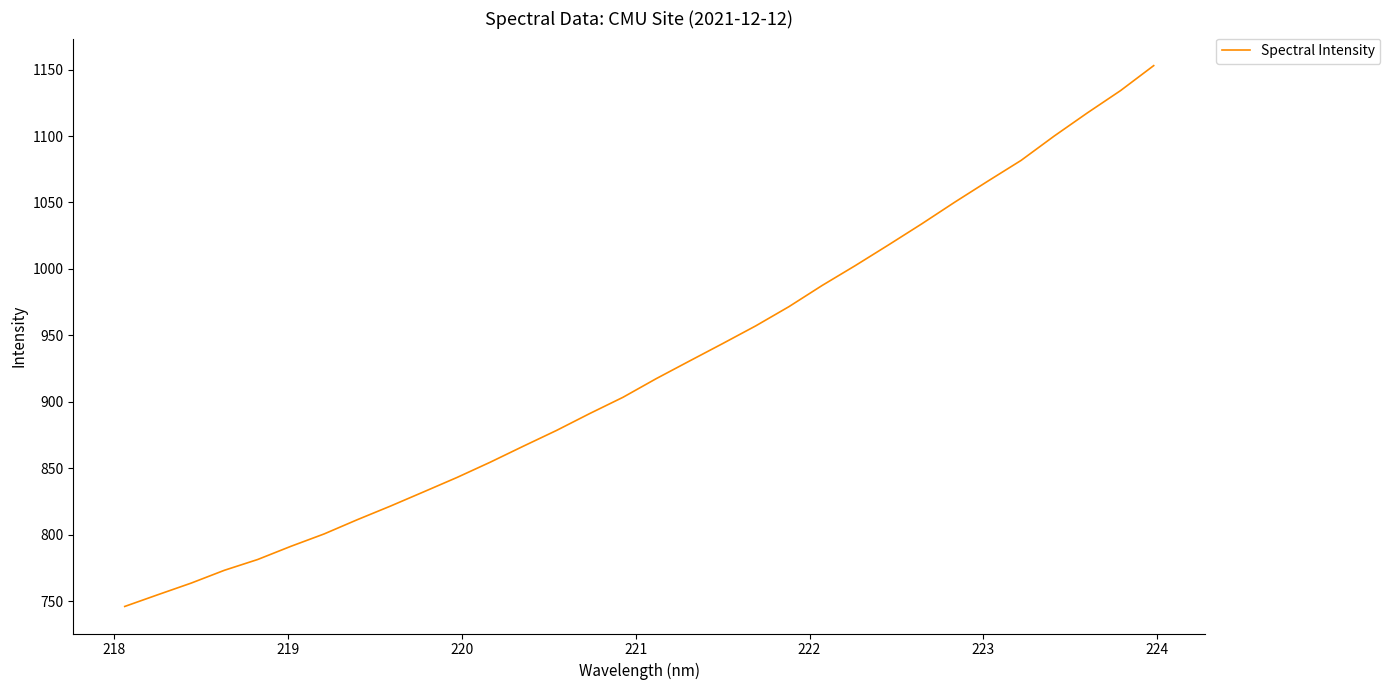

What is the difference between the maximum and minimum values?

407.0